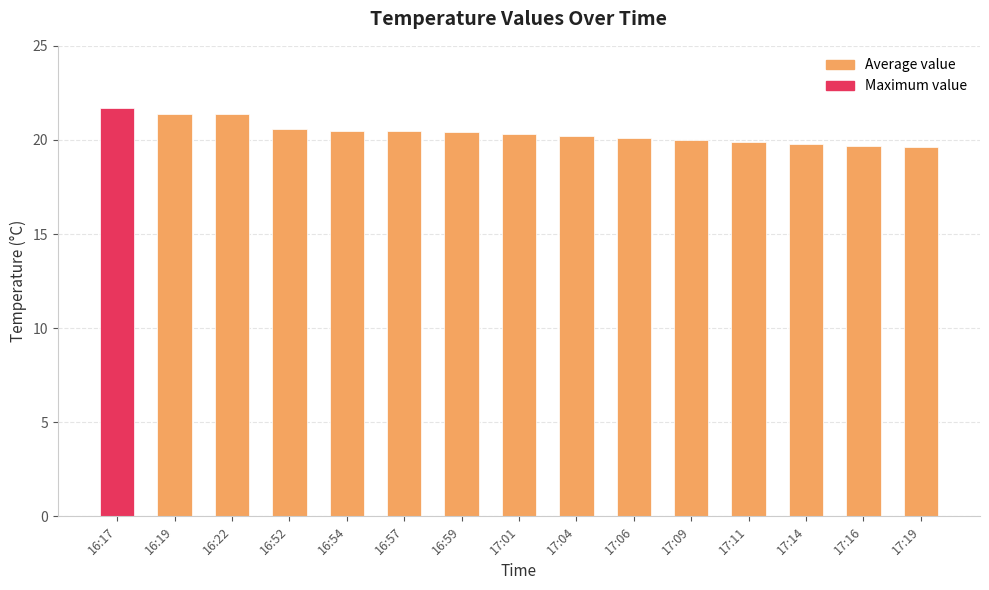

Which category has the highest value across all series?

16:17